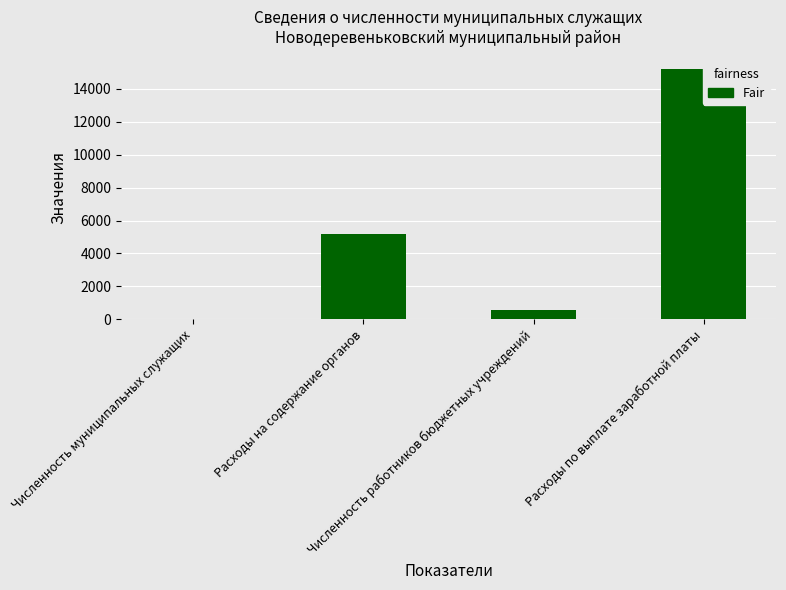

List the labels in order of value, smallest first.

Численность муниципальных служащих, Численность работников бюджетных учреждений, Расходы на содержание органов, Расходы по выплате заработной платы